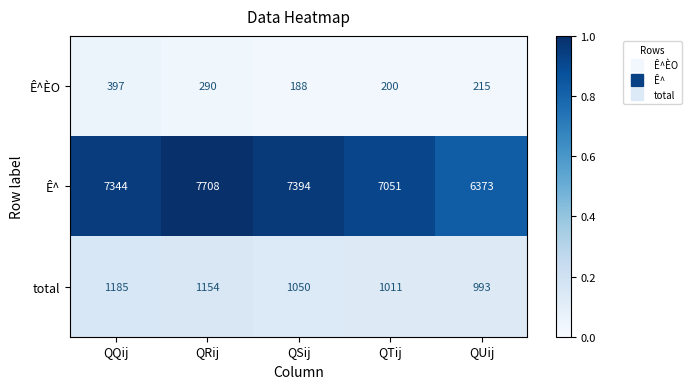

At QUij, list the series in order from smallest to largest.

Ê^ÈO, total, Ê^